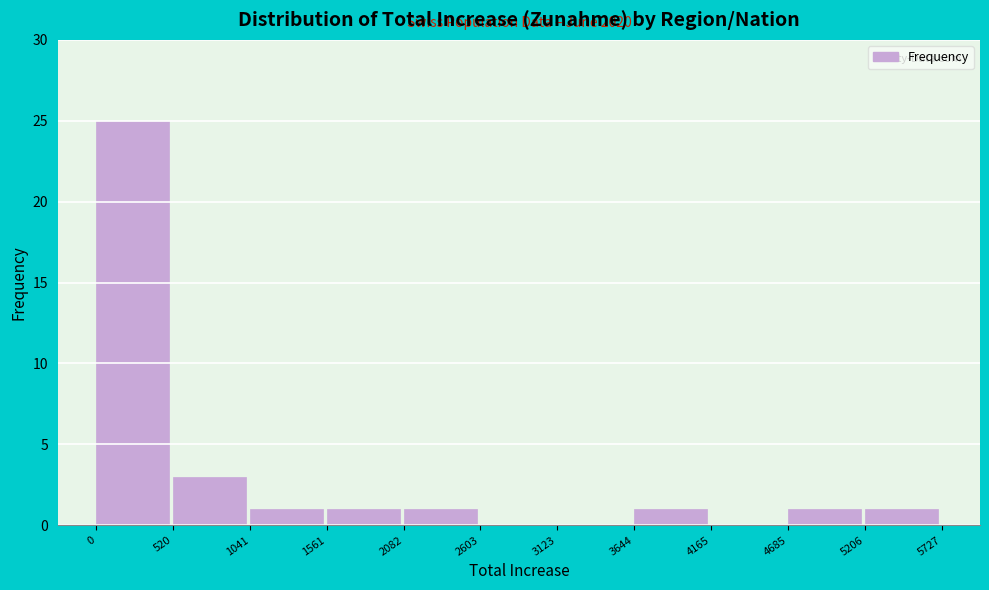

Which range on the x-axis has the tallest bar?

0 to 520